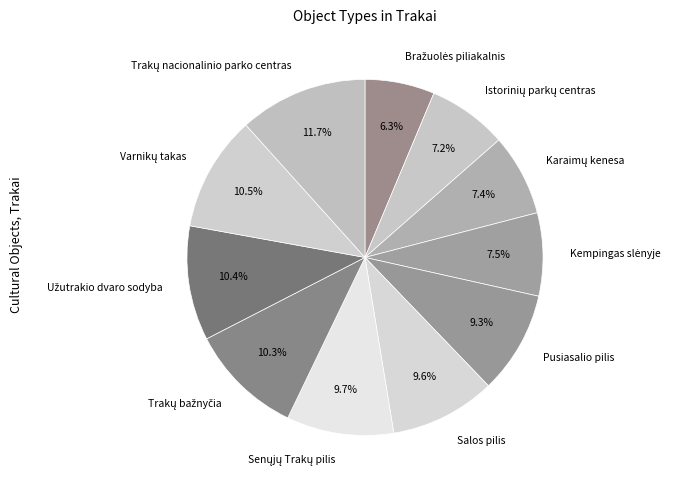

Does Salos pilis account for over 50% of the chart?

No